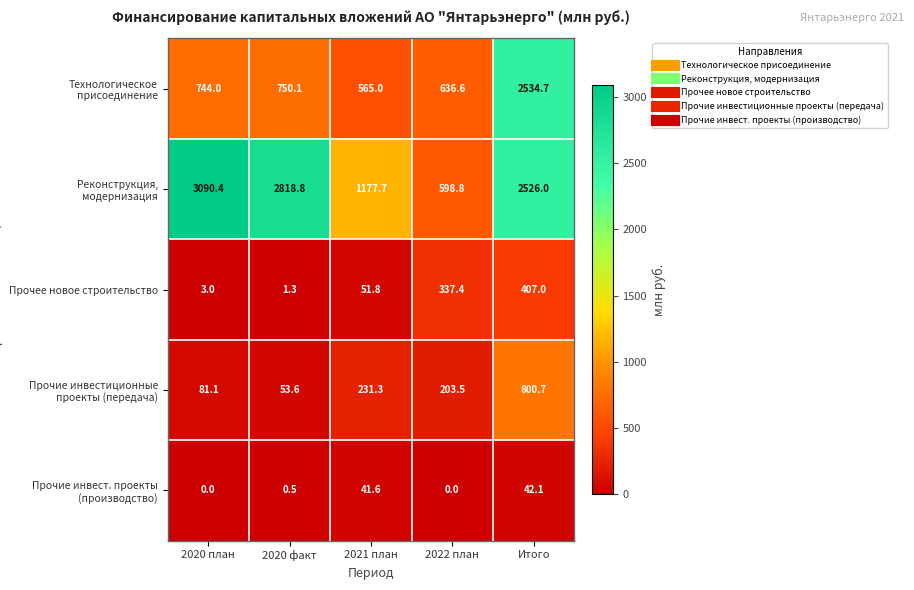

Which series changed the most between 2020 план and 2022 план?

Реконструкция, модернизация